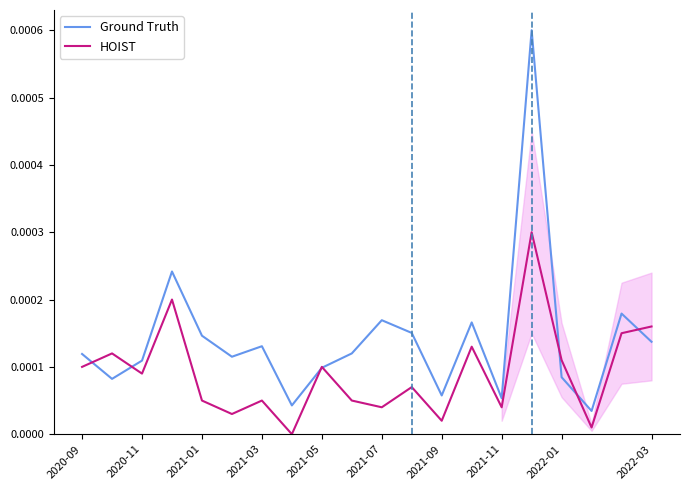

Which series has the largest total across all categories?

Ground Truth